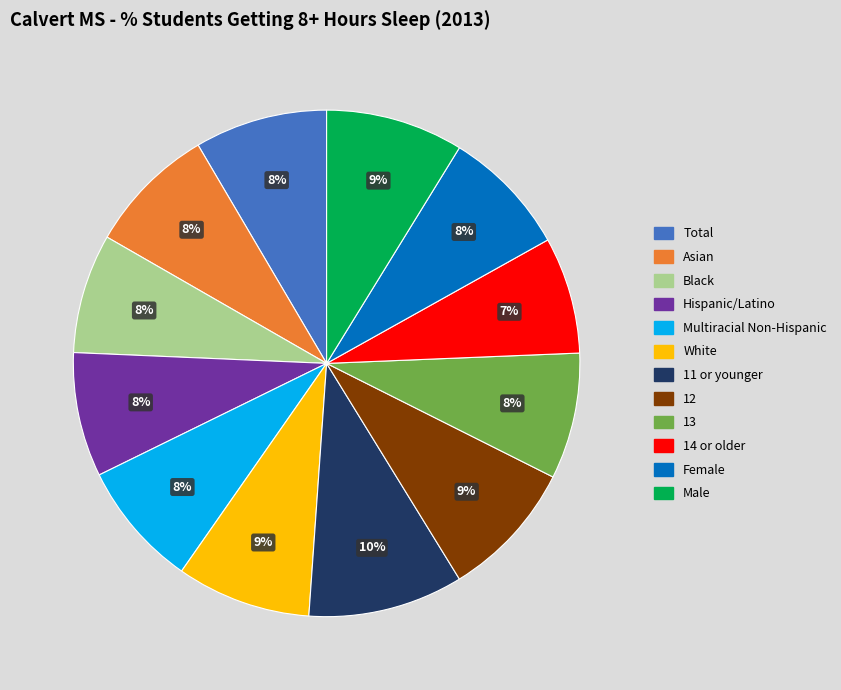

True or false: Multiracial Non-Hispanic accounts for 8% of the total.

True